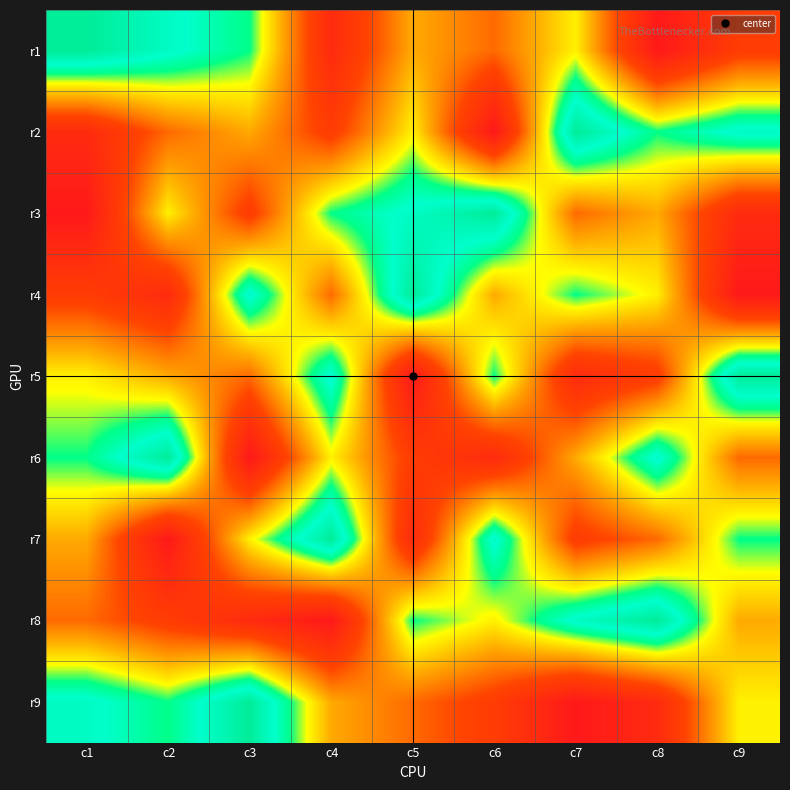

How many data points does each series have?

9